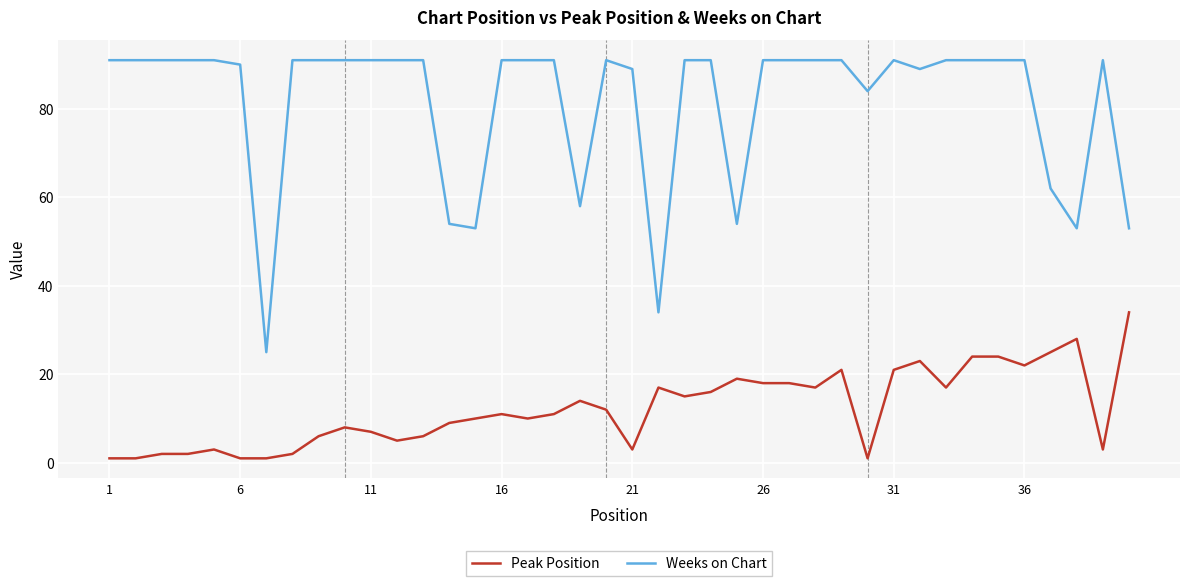

What are all the series names shown in the legend?

Peak Position, Weeks on Chart